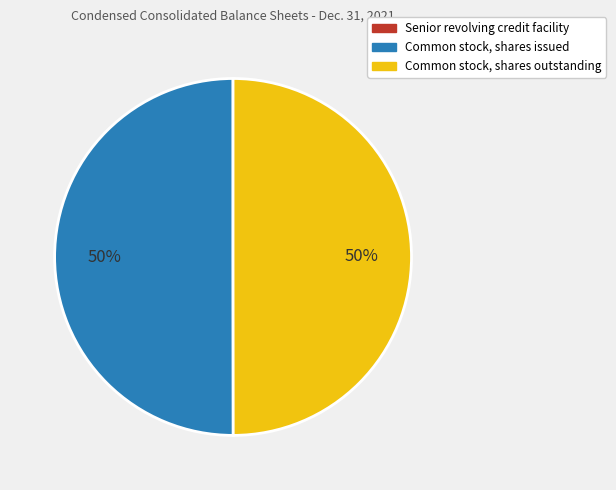

To the nearest percent, what is the difference between the largest and smallest slice percentages?

50%